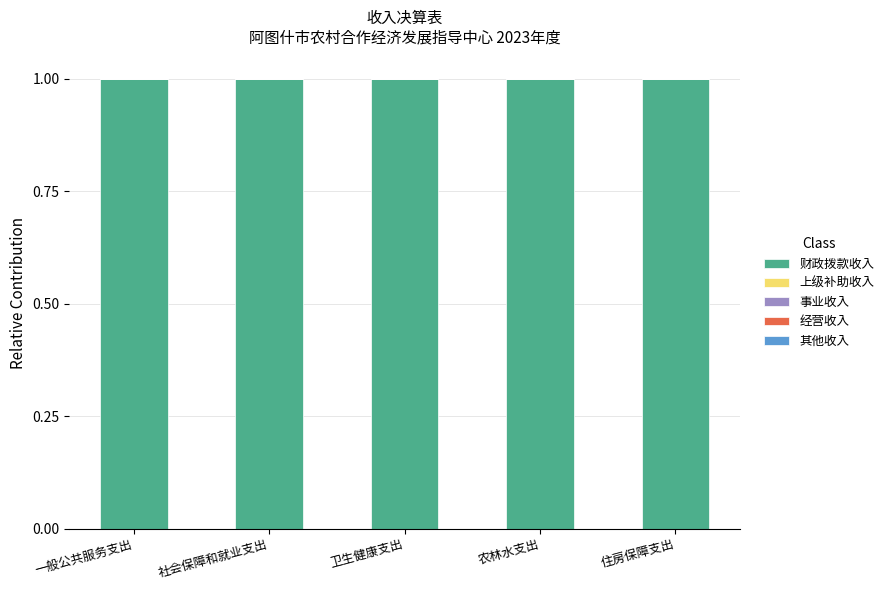

List the series in order of their peak value, lowest first.

上级补助收入, 事业收入, 经营收入, 其他收入, 财政拨款收入